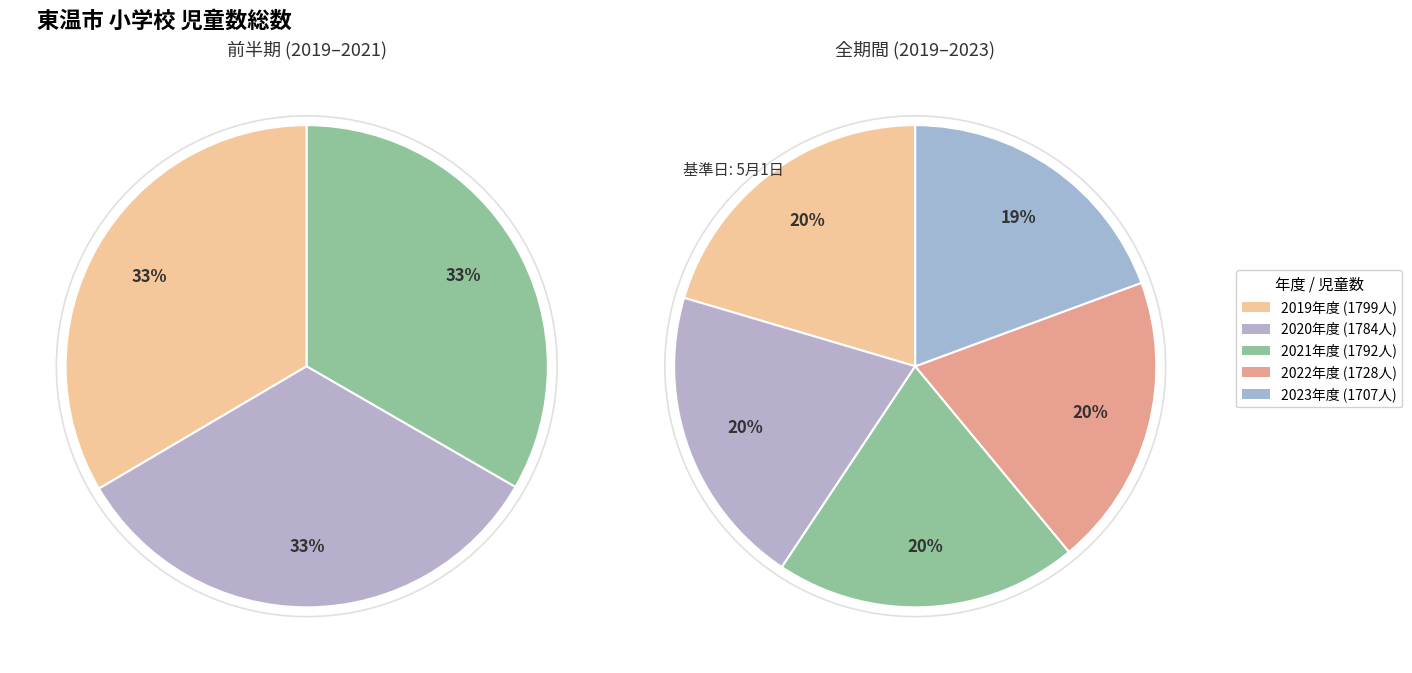

What is the ratio of the value at 2020 to the value at 2023?

1.0